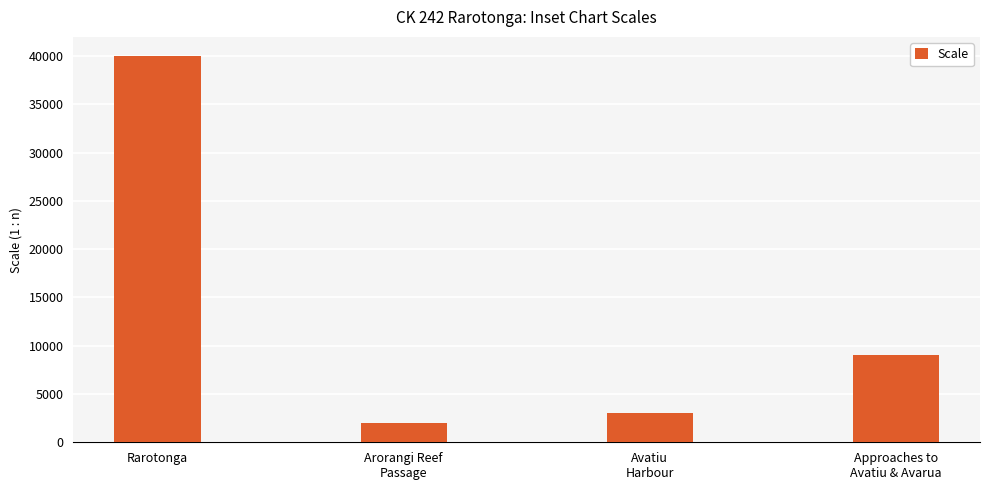

Reading left to right, transcribe all the data shown in this chart.

40000	2000	3000	9000